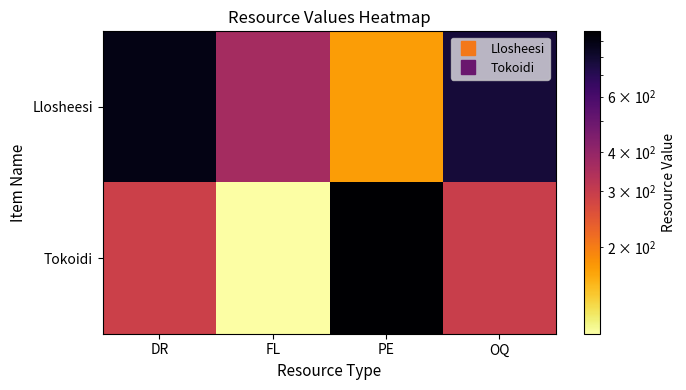

Reading right to left, what are all the values shown in this chart?

Llosheesi: OQ=773	PE=171	FL=364	DR=891
Tokoidi: OQ=294	PE=966	FL=106	DR=291